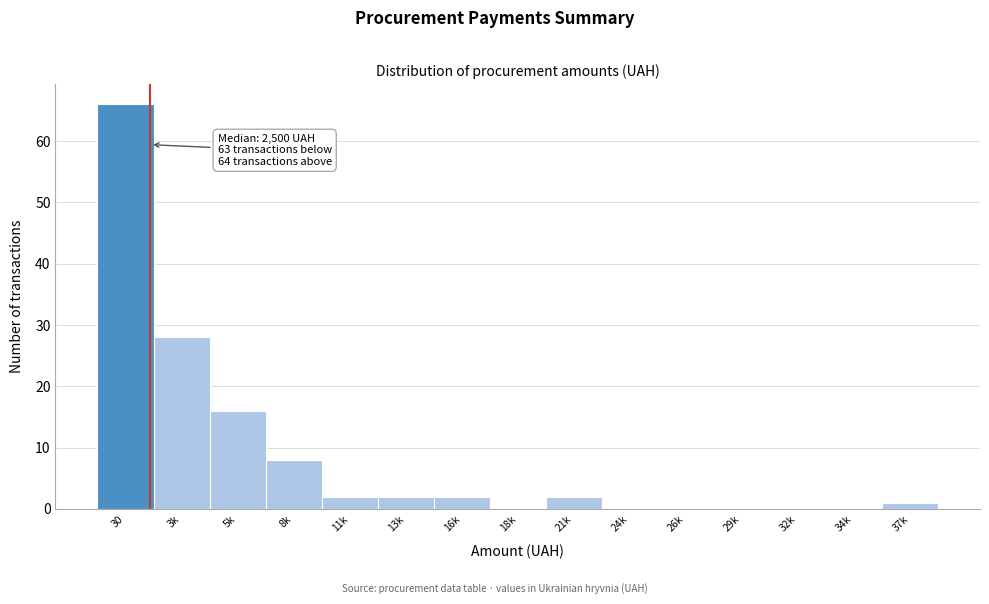

Reading left to right, transcribe all the data shown in this chart.

30=66	3k=28	5k=16	8k=8	11k=2	13k=2	16k=2	18k=0	21k=2	24k=0	26k=0	29k=0	32k=0	34k=0	37k=1